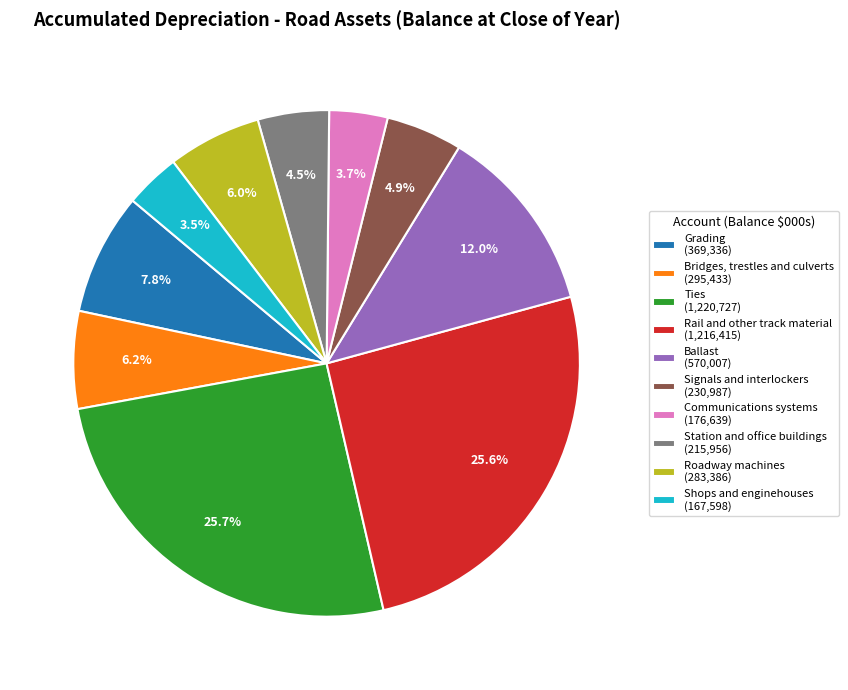

To the nearest percent, what portion does Ties represent?

26%